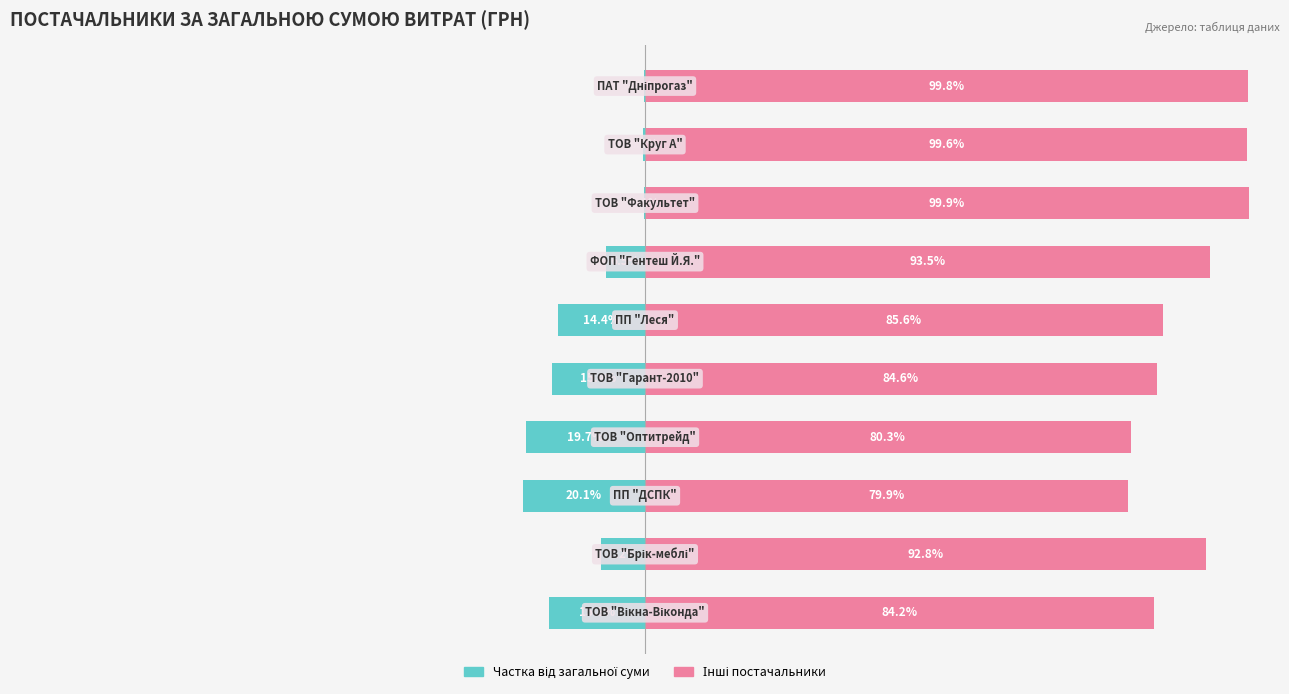

Rank the series at 1 from lowest to highest value.

Частка від загальної суми, Інші постачальники